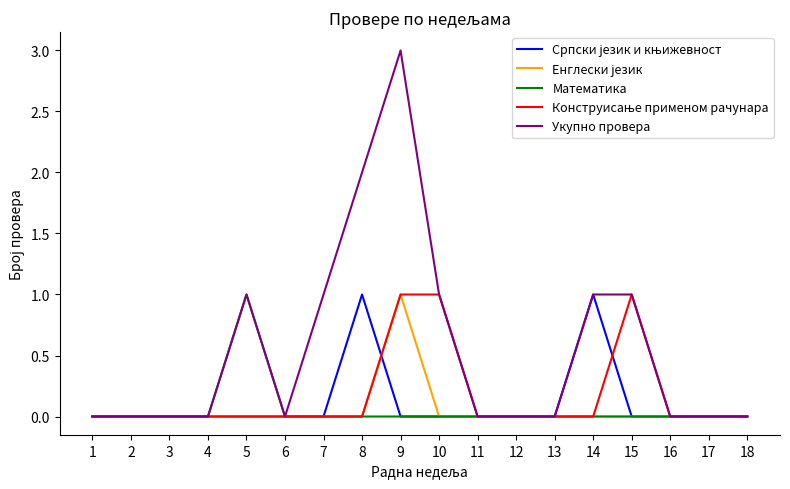

True or false: Укупно провера has a value of 1 at 7.

True